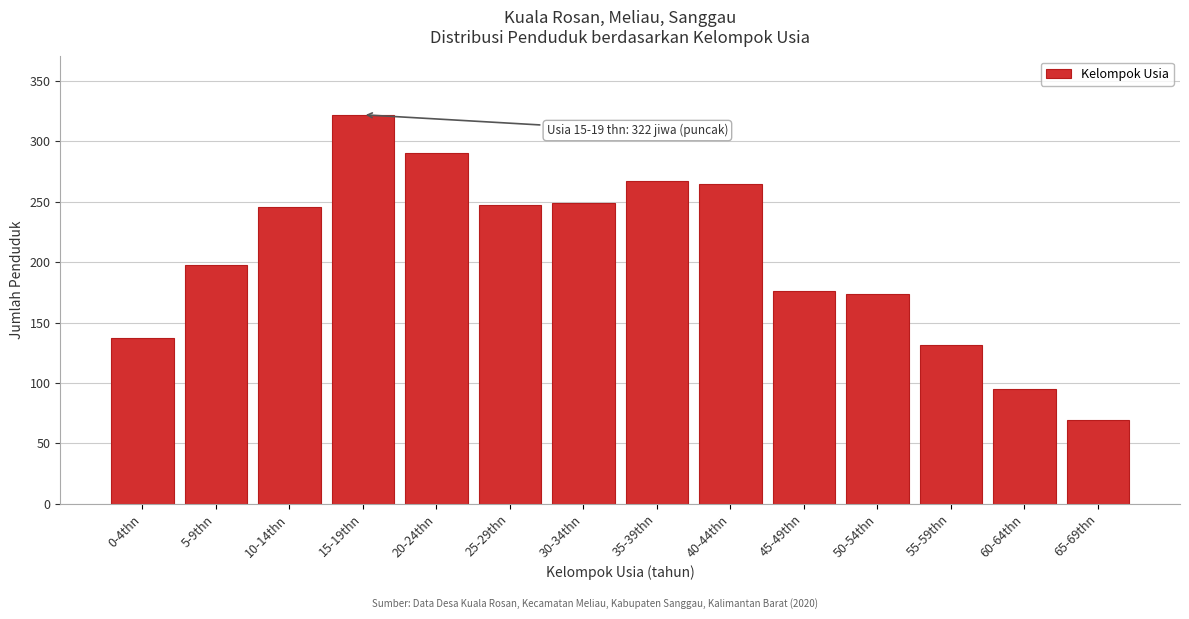

True or false: the data shows 174 at 50-54thn.

True